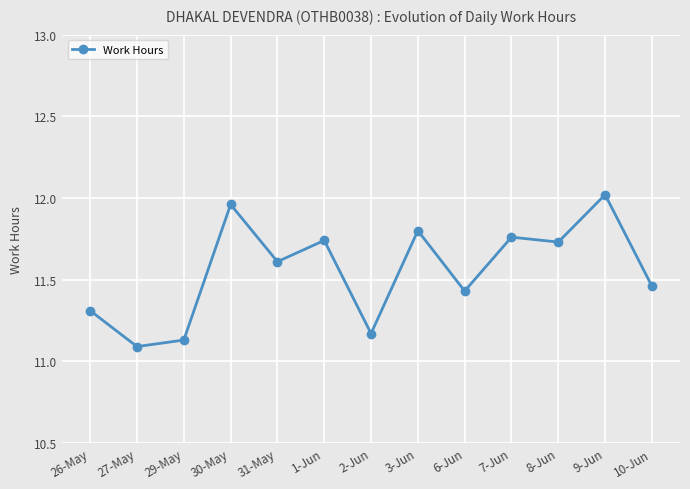

What is the average value?

11.6